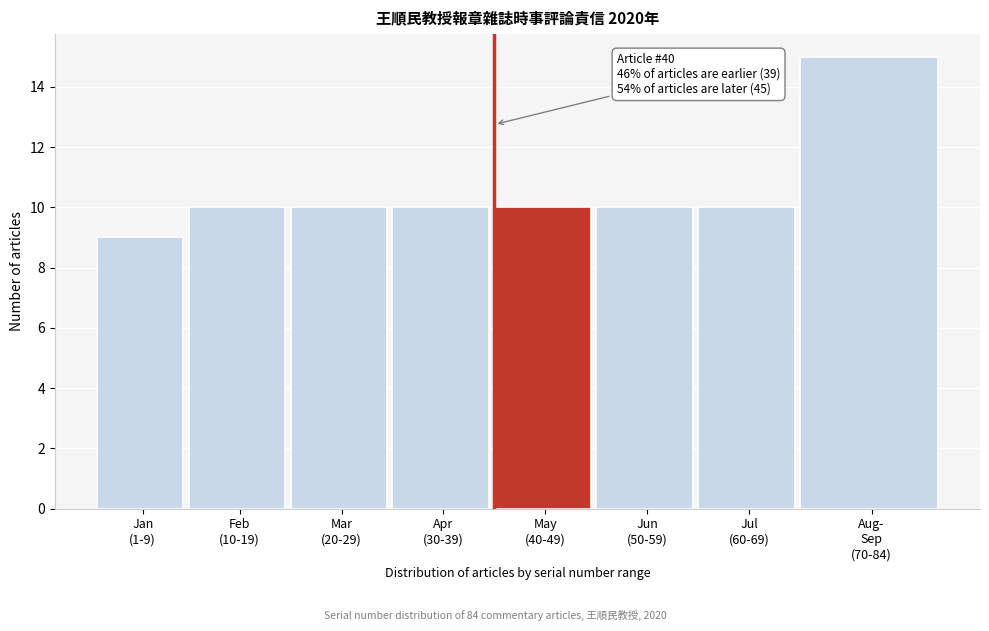

Reading left to right, list all the values displayed in this chart.

9	10	10	10	10	10	10	15